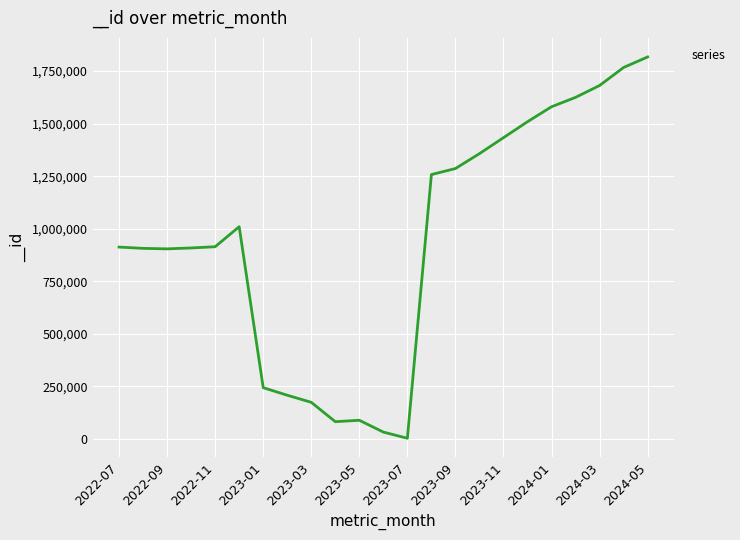

What is the maximum value shown in the chart?

1817504